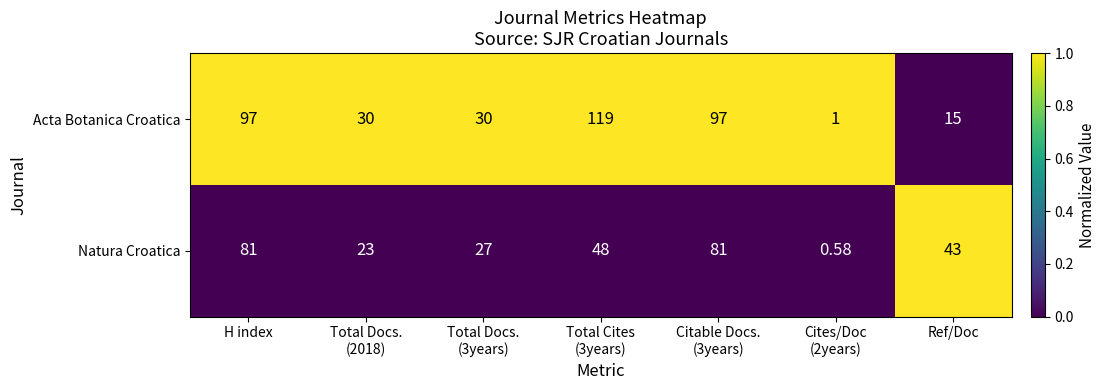

Which series has the largest total across all categories?

Acta Botanica Croatica